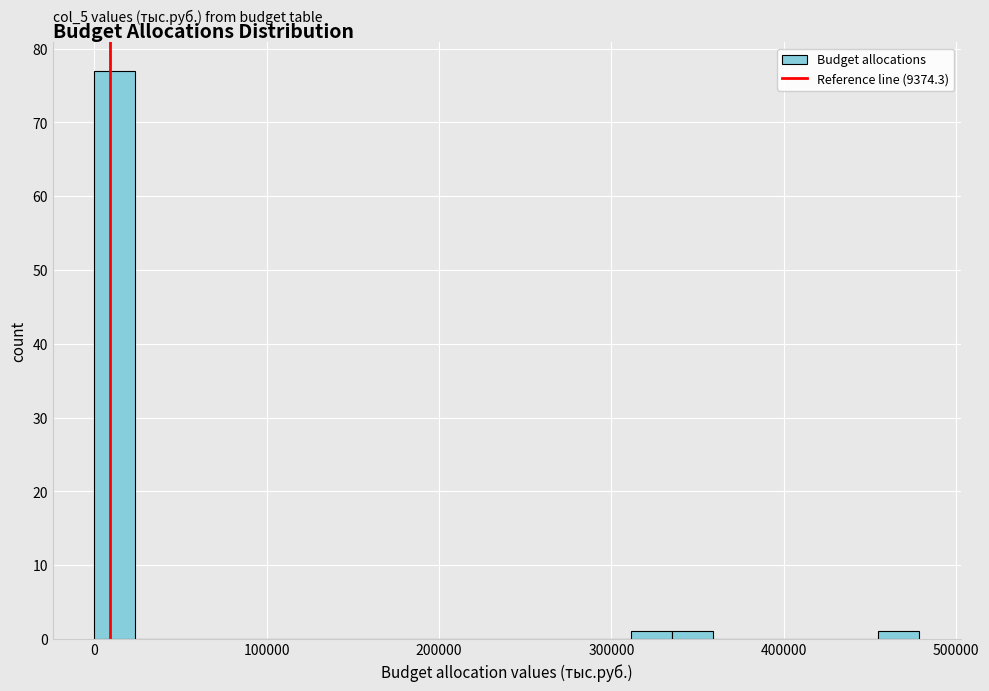

Around what value on the x-axis is the tallest bar? Give the approximate position of its centre, as read against the axis.

10000